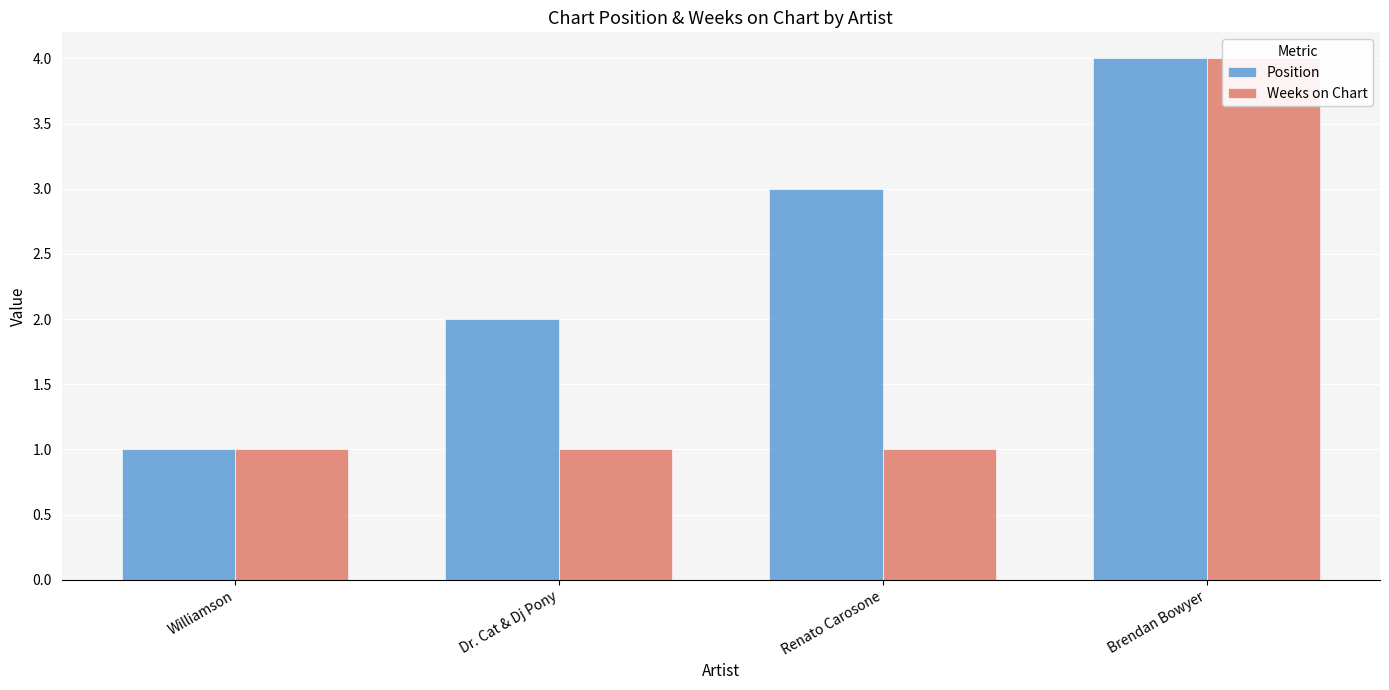

What is the value of the Position bar at the 1st from the left?

1